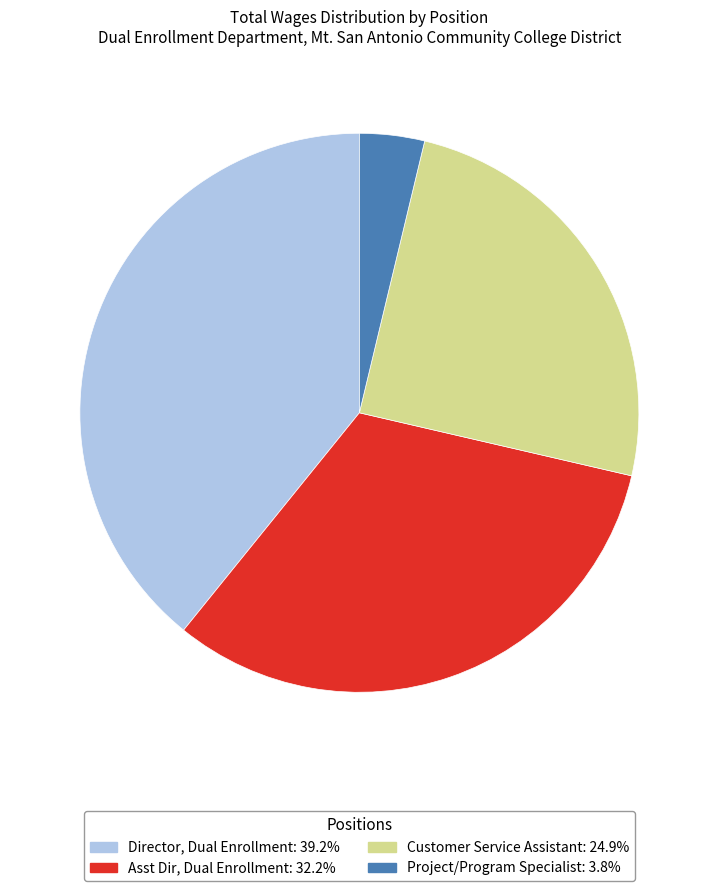

Combined, do Director, Dual Enrollment and Customer Service Assistant account for over 50%?

Yes